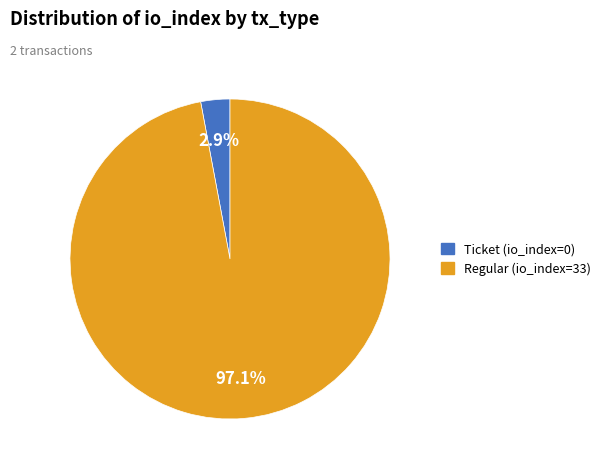

Is the sum of Regular (io_index=33) and Ticket (io_index=0) greater than half?

Yes